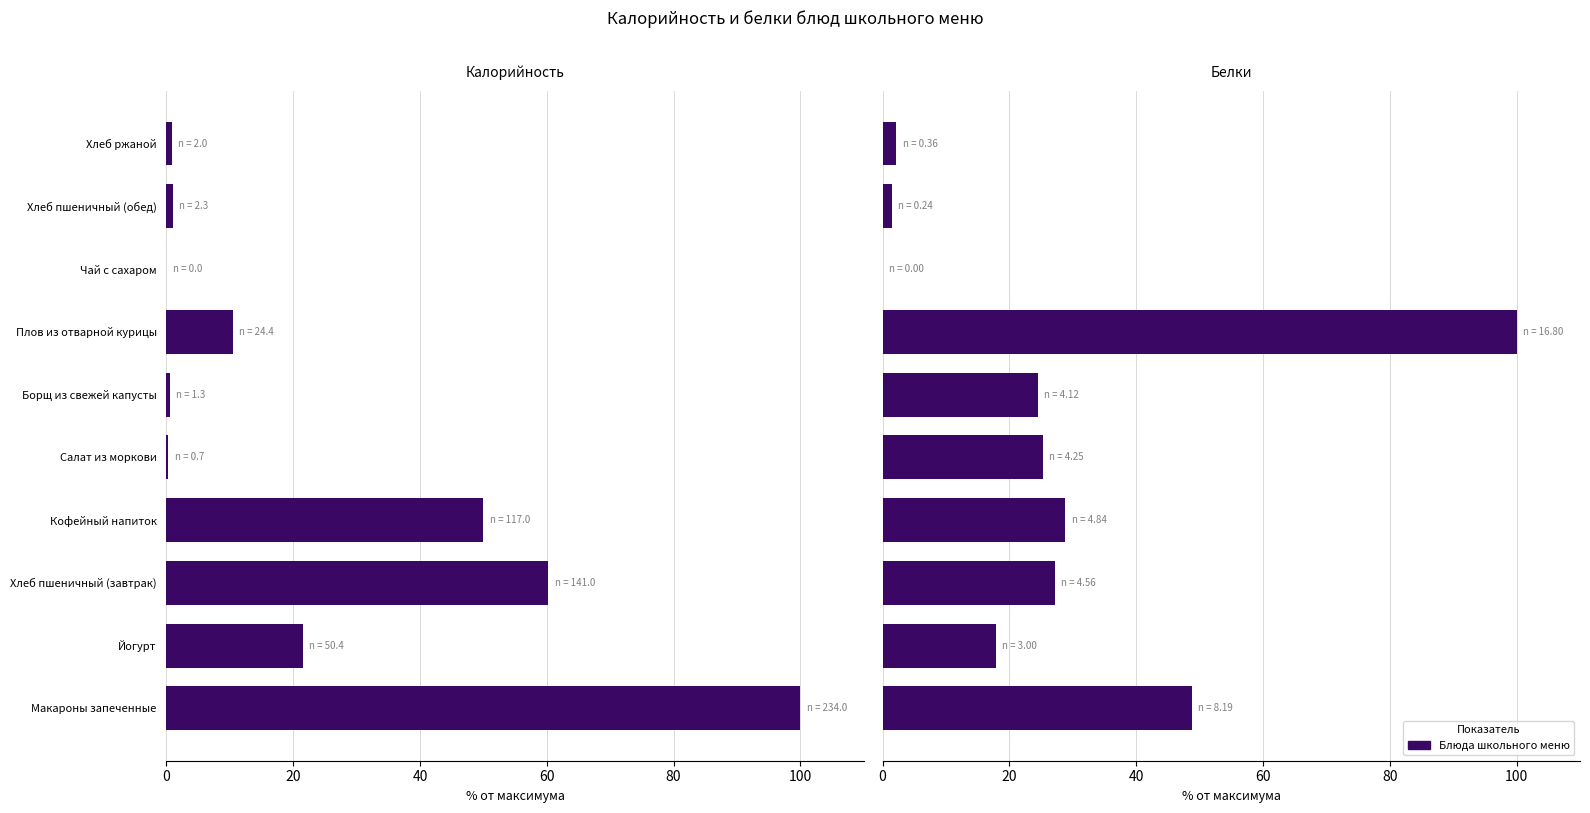

What is the difference between the second highest and minimum values in the Белки series?

48.7